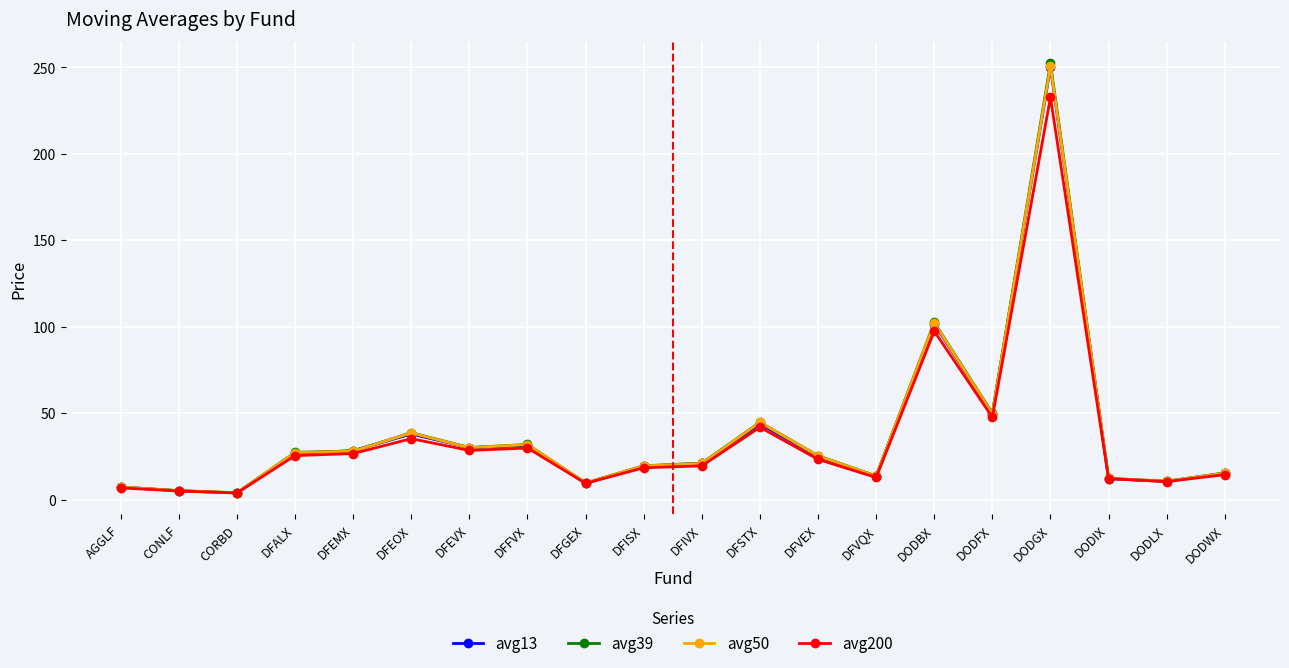

What is the total value across all series at DODGX?

985.7